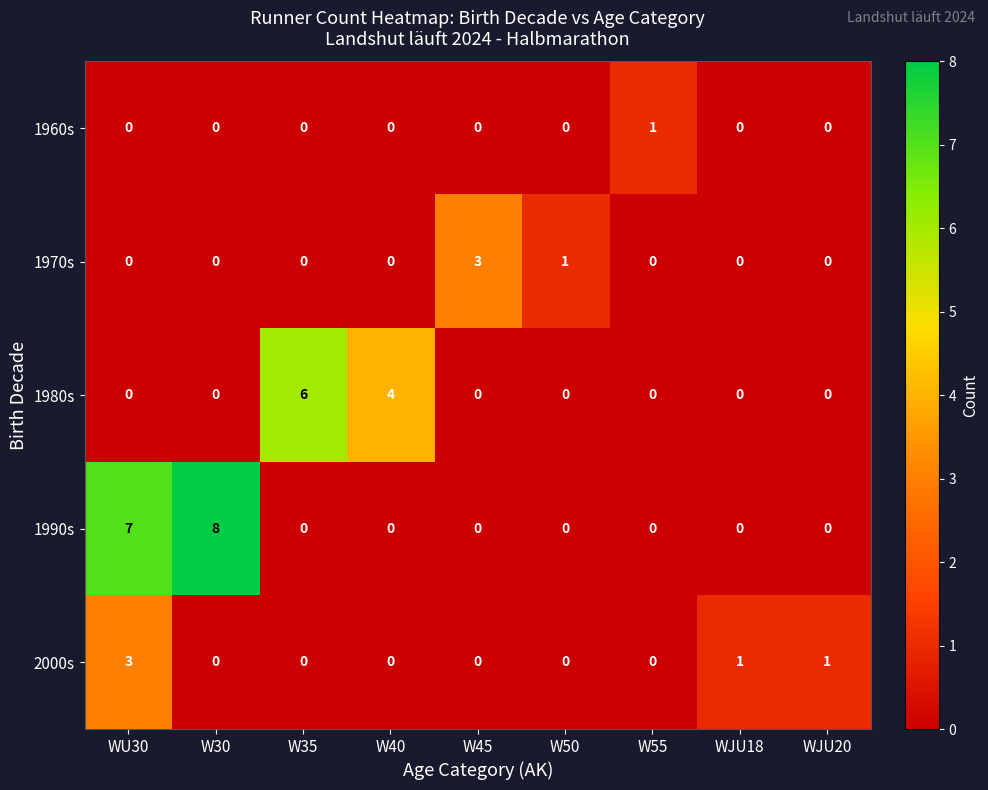

What is the sum of the 2000s values at WU30 and W30?

3